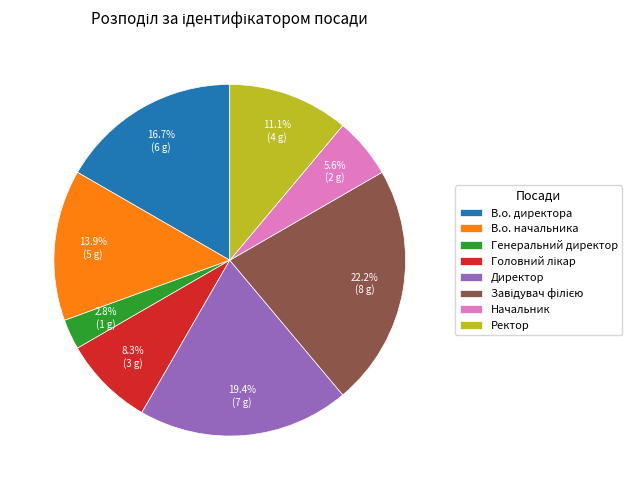

Combined, what portion of the pie is Ректор and Генеральний директор?

13.9%